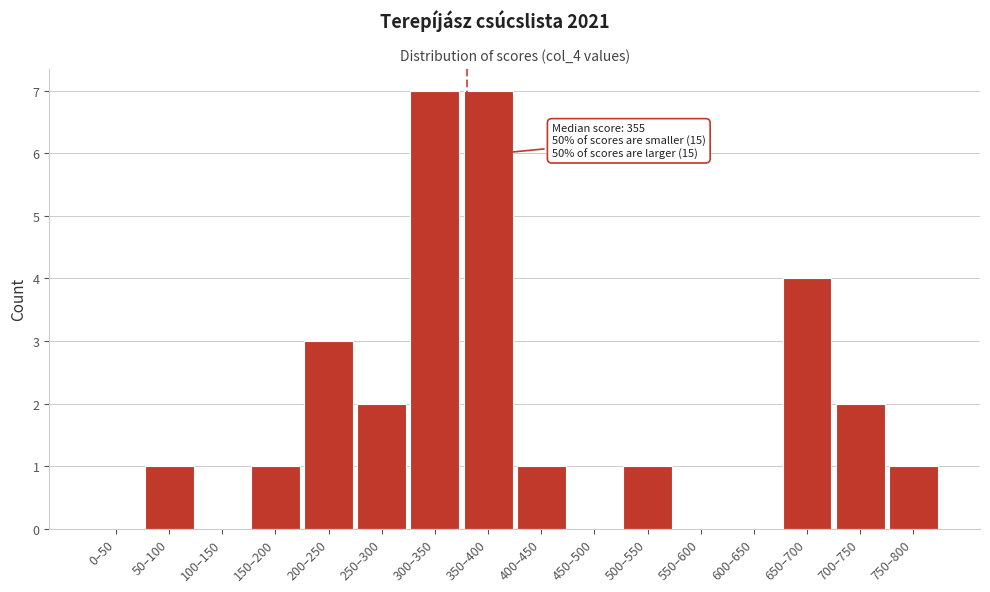

Reading right to left, what are all the values shown in this chart?

750–800=1	700–750=2	650–700=4	600–650=0	550–600=0	500–550=1	450–500=0	400–450=1	350–400=7	300–350=7	250–300=2	200–250=3	150–200=1	100–150=0	50–100=1	0–50=0